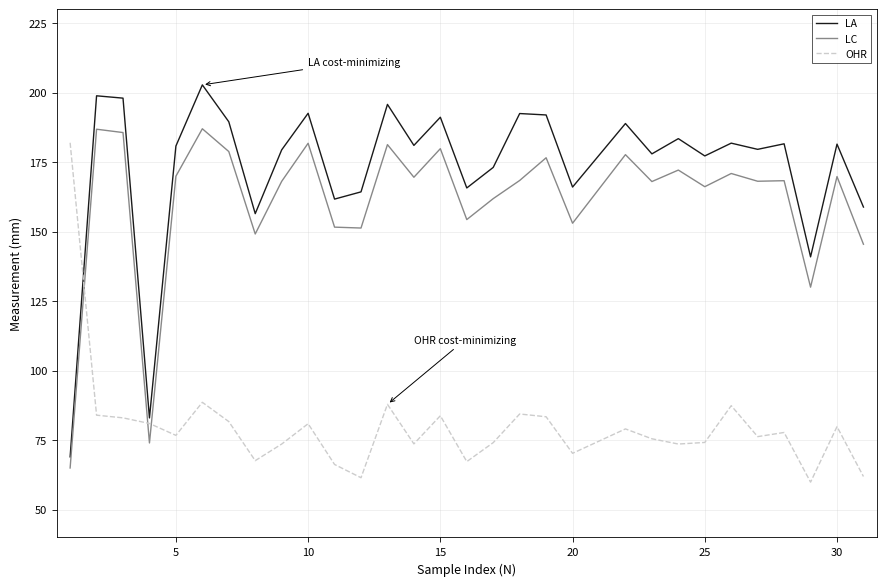

True or false: LA has more than 1 points higher than both neighbors.

True